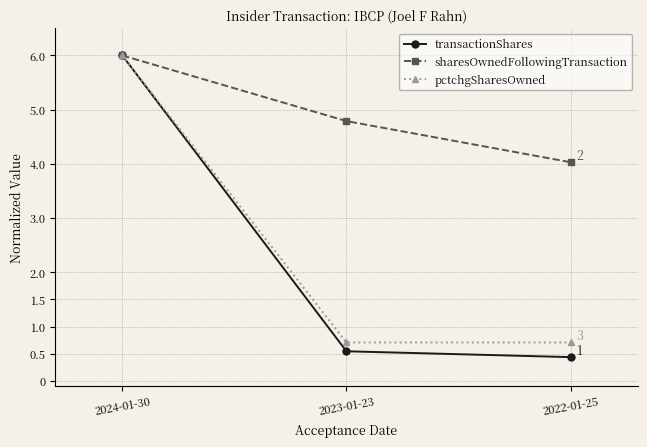

Which series has the largest range (max minus min)?

transactionShares